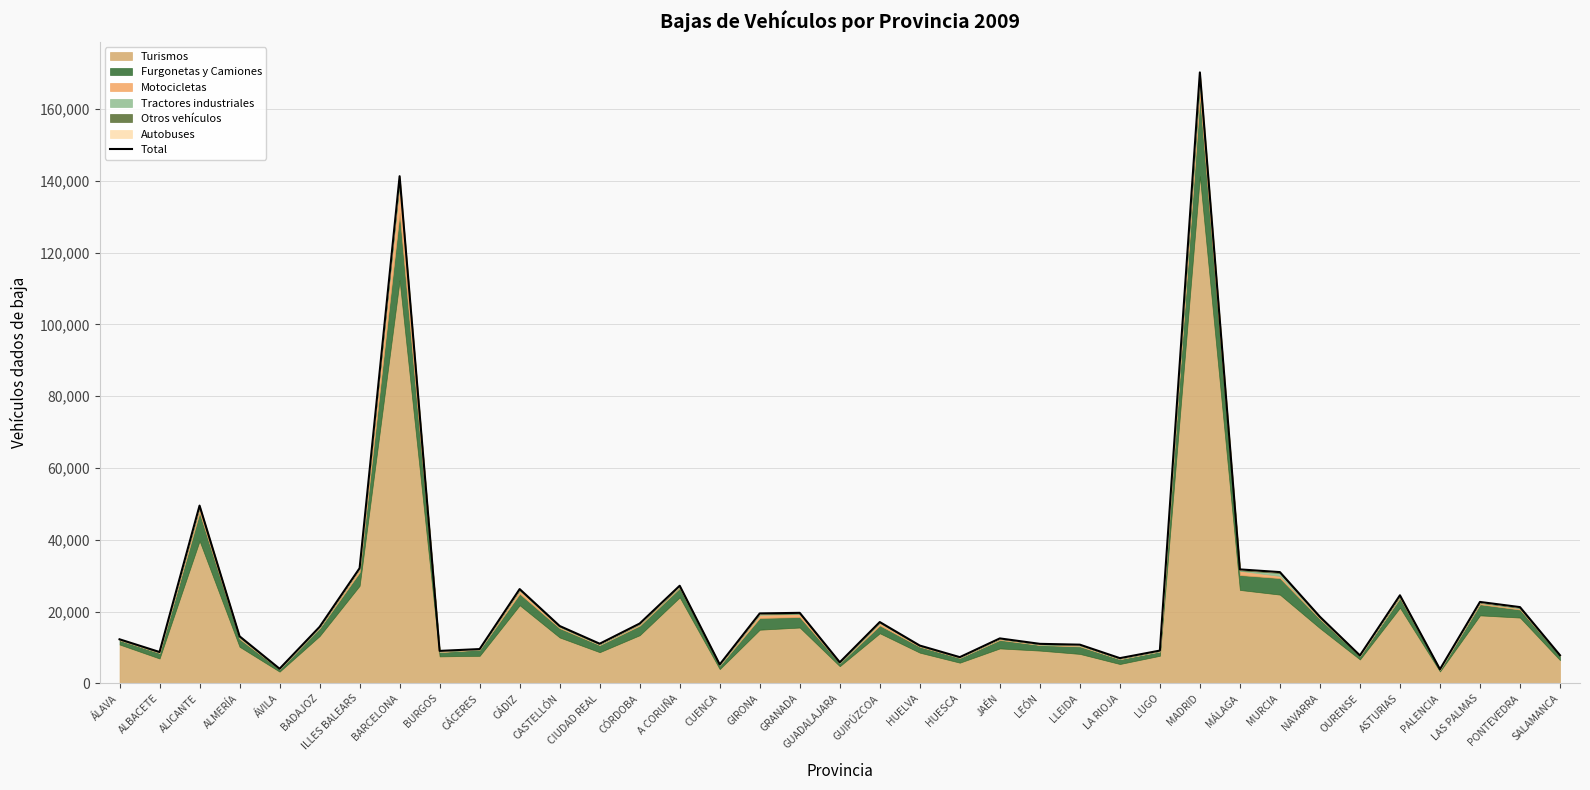

How many points are higher than both their immediate neighbors (excluding endpoints)?

10